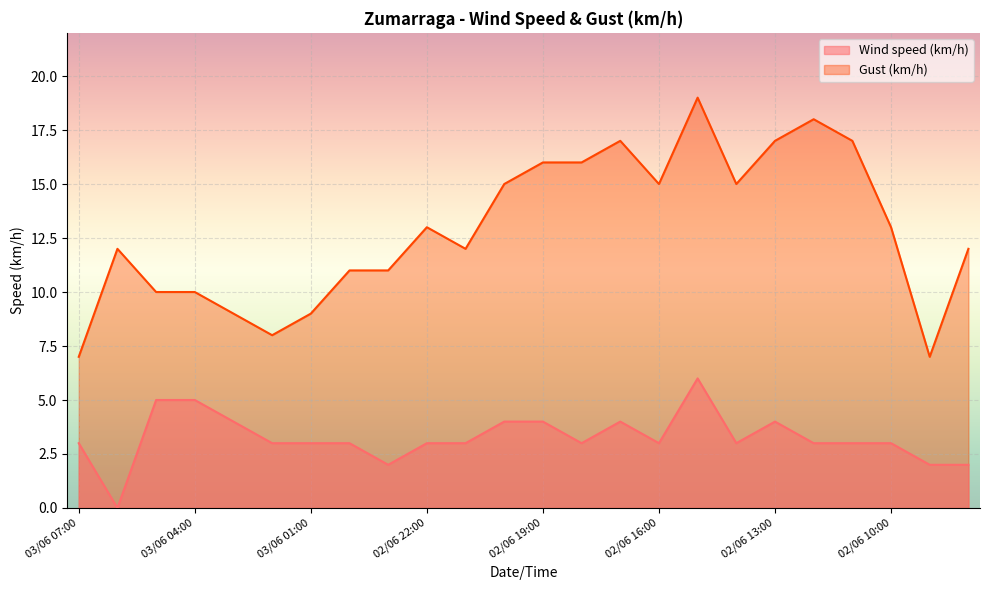

Is it true that Gust (km/h) equals 12 at 02/06 21:00?

True